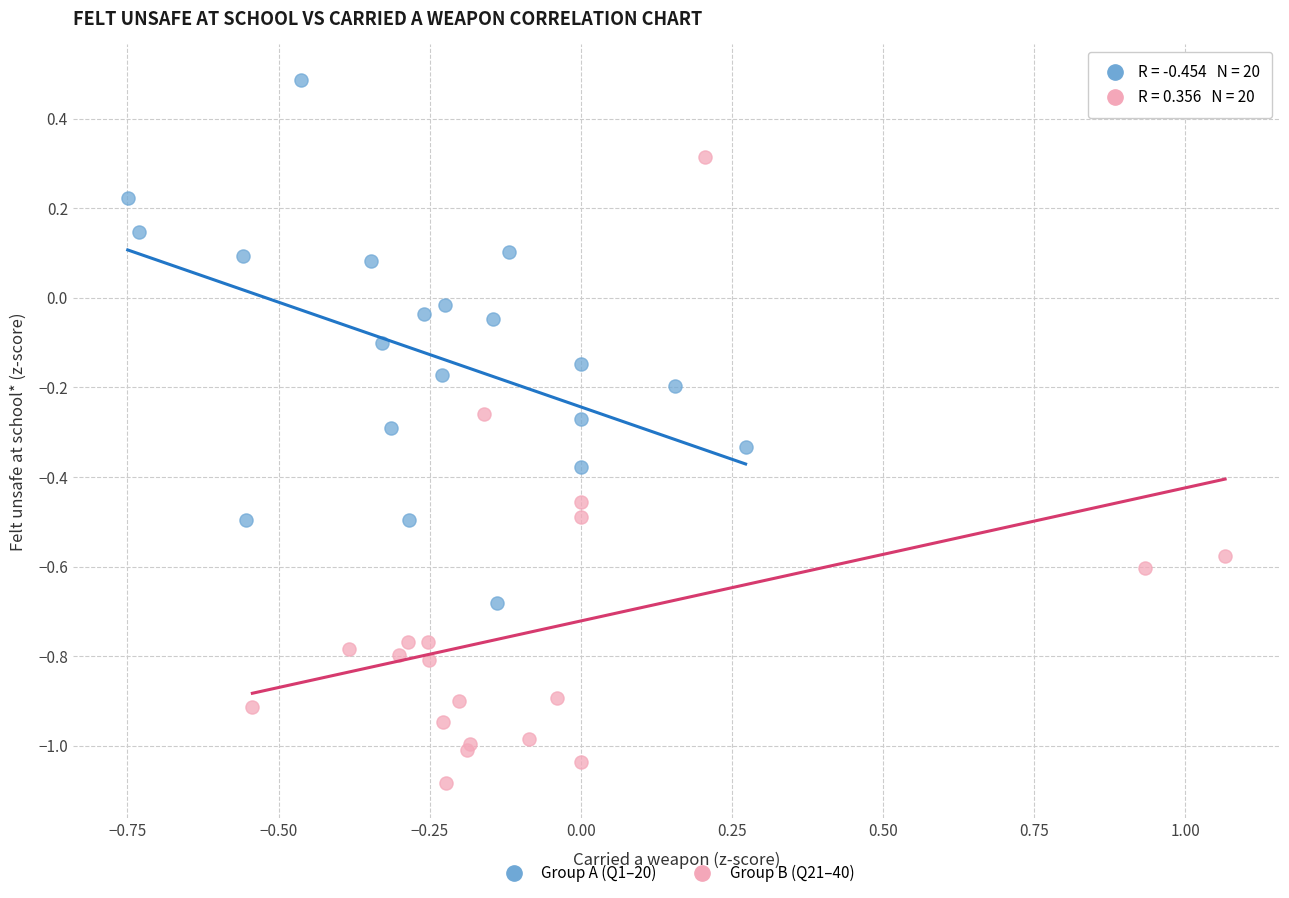

Which series has the widest spread of Y values?

Group B (Q21–40)